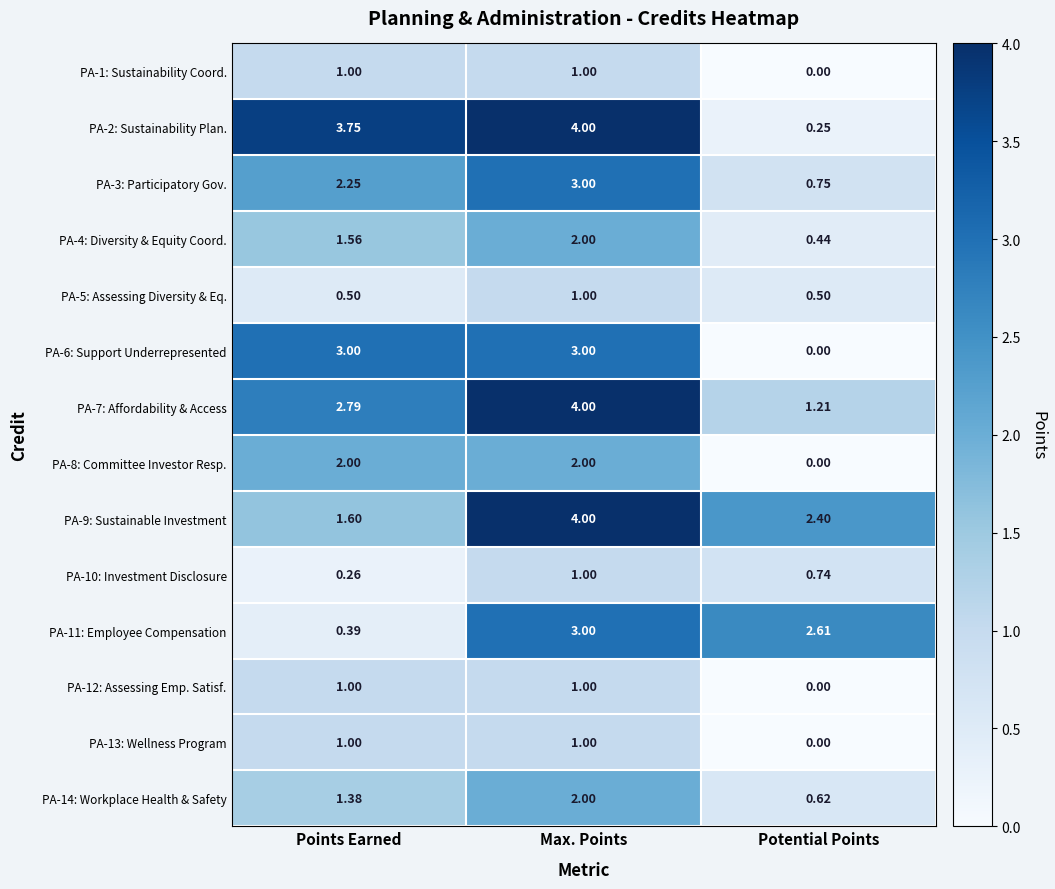

At which label does PA-4: Diversity & Equity Coord. first exceed 1?

Points Earned